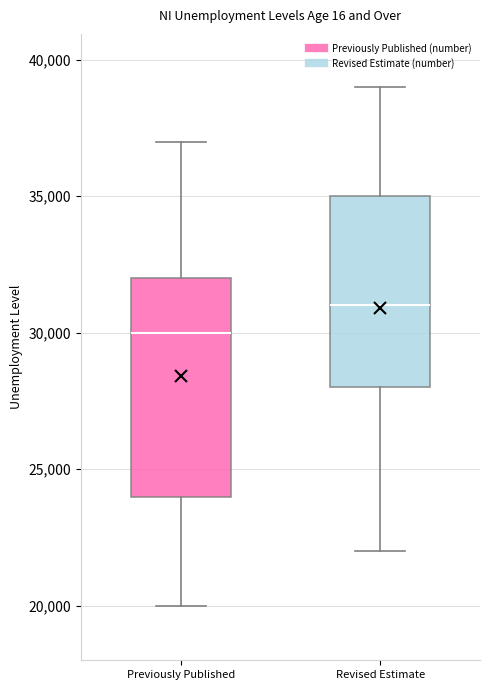

Comparing the boxes themselves (not the whiskers), which one is the tallest?

Previously Published